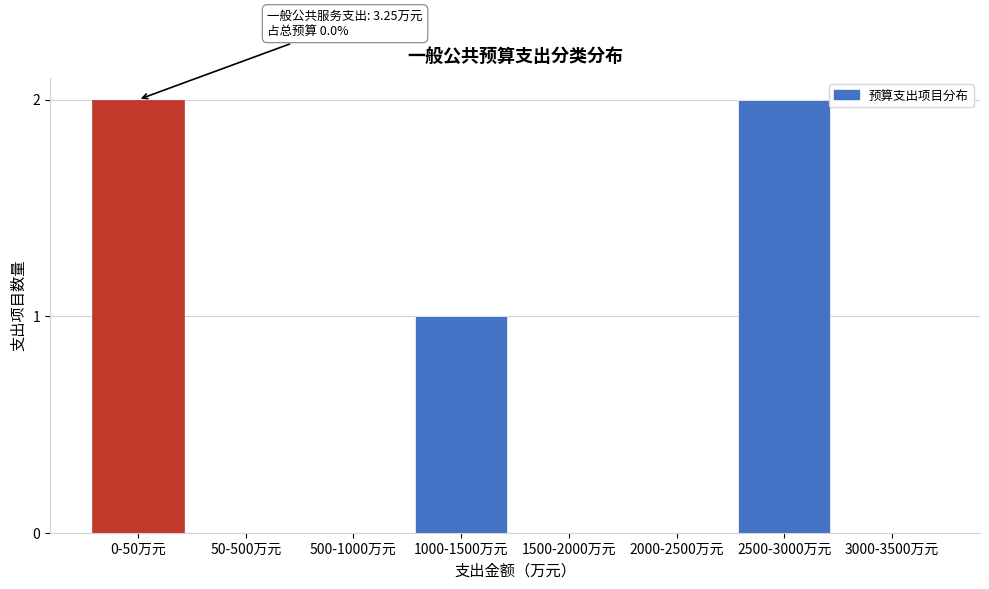

Reading left to right, what are all the values shown in this chart?

0-50万元=2	50-500万元=0	500-1000万元=0	1000-1500万元=1	1500-2000万元=0	2000-2500万元=0	2500-3000万元=2	3000-3500万元=0